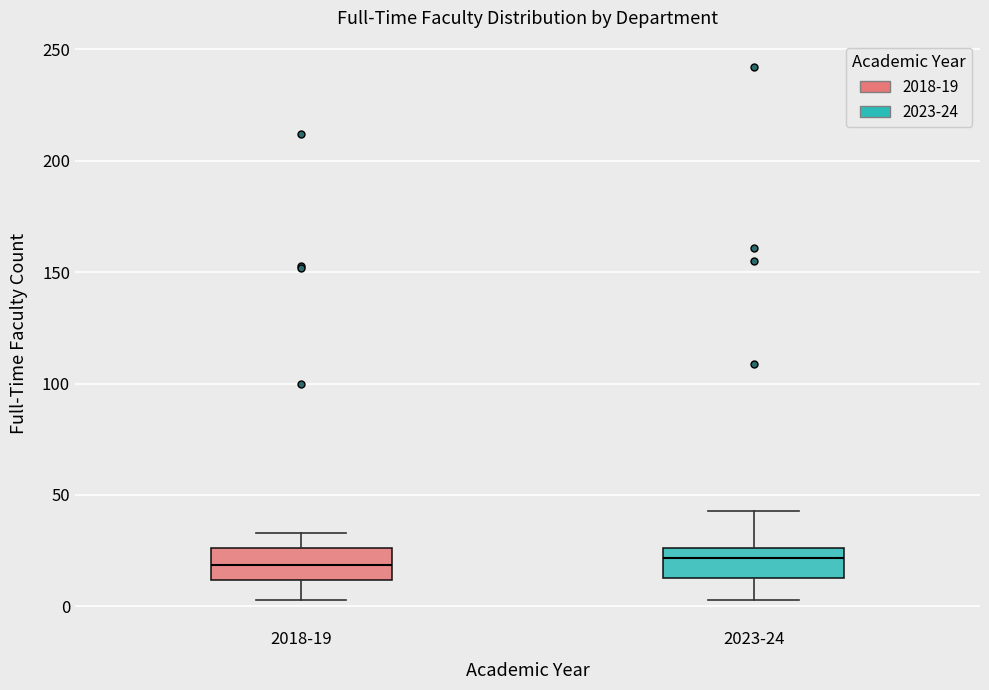

Where does the lower whisker of the box for 2018-19 end on the y-axis? The values are not printed on the chart, so give them approximately, as read against the axis.

5